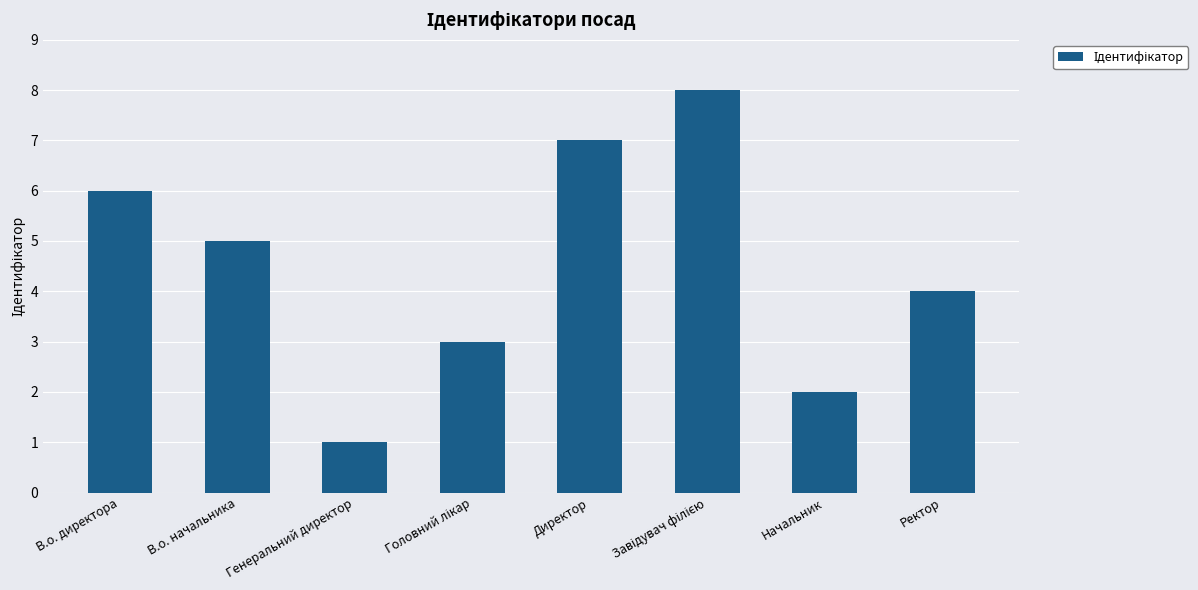

What is the value of the 3rd bar from the left?

1